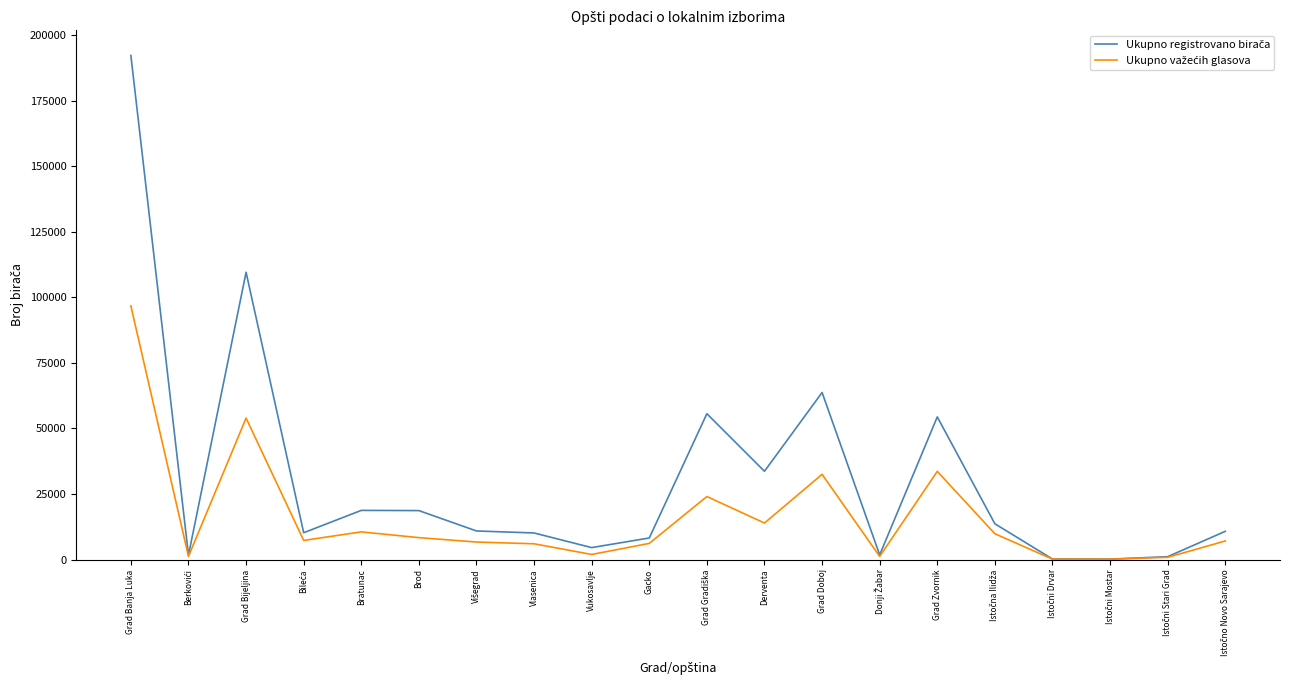

Which category has the highest value across all series?

Grad Banja Luka